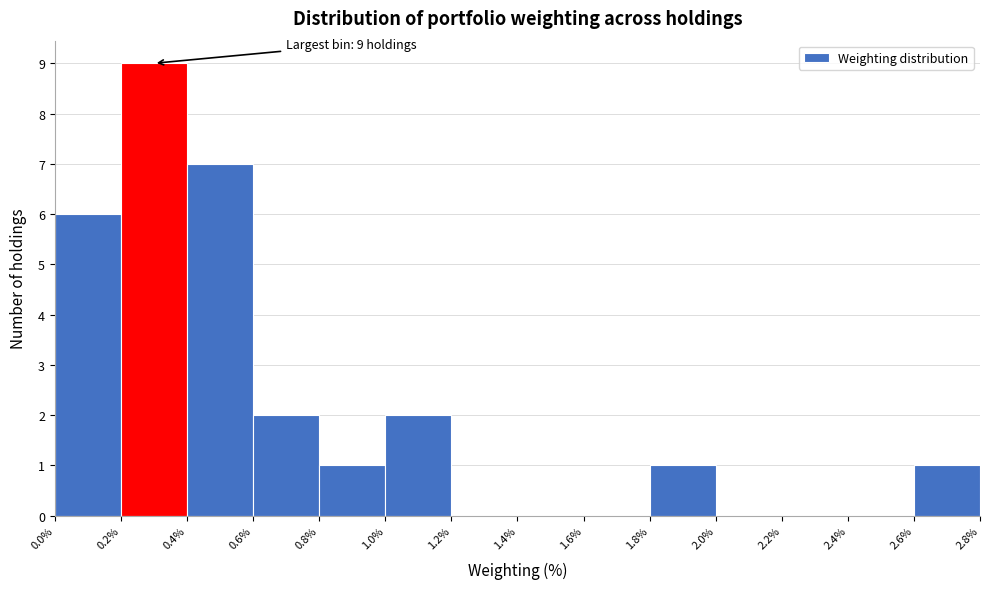

Over which range of the x-axis is the bar tallest?

0.2% to 0.4%